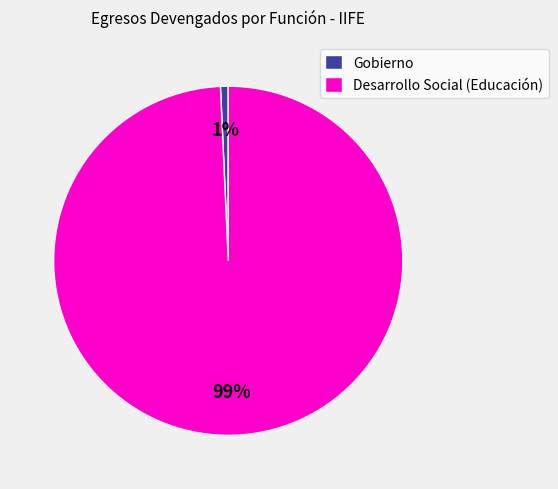

Is it true that Desarrollo Social (Educación) is 89% of the pie?

False